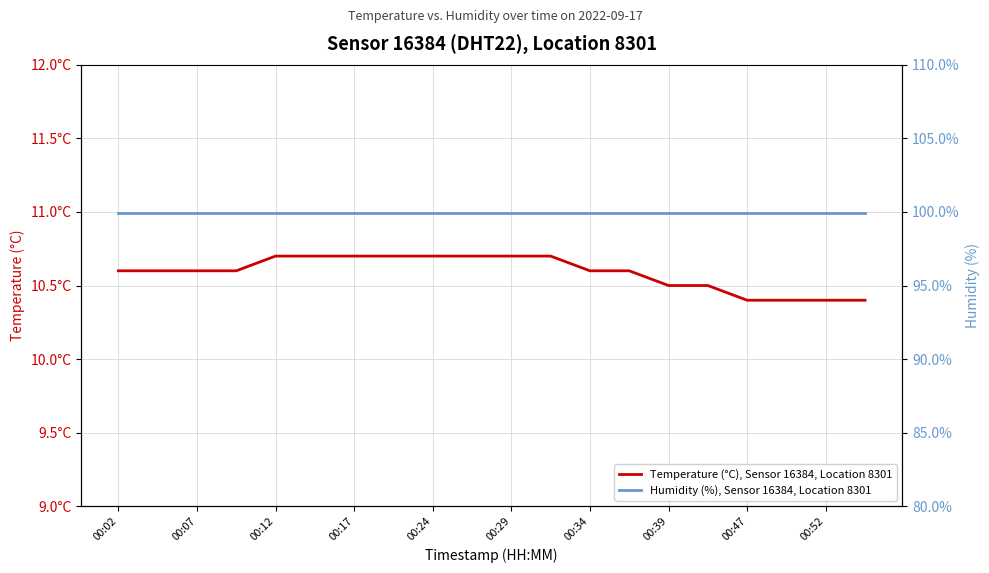

What is the greatest value displayed?

99.9